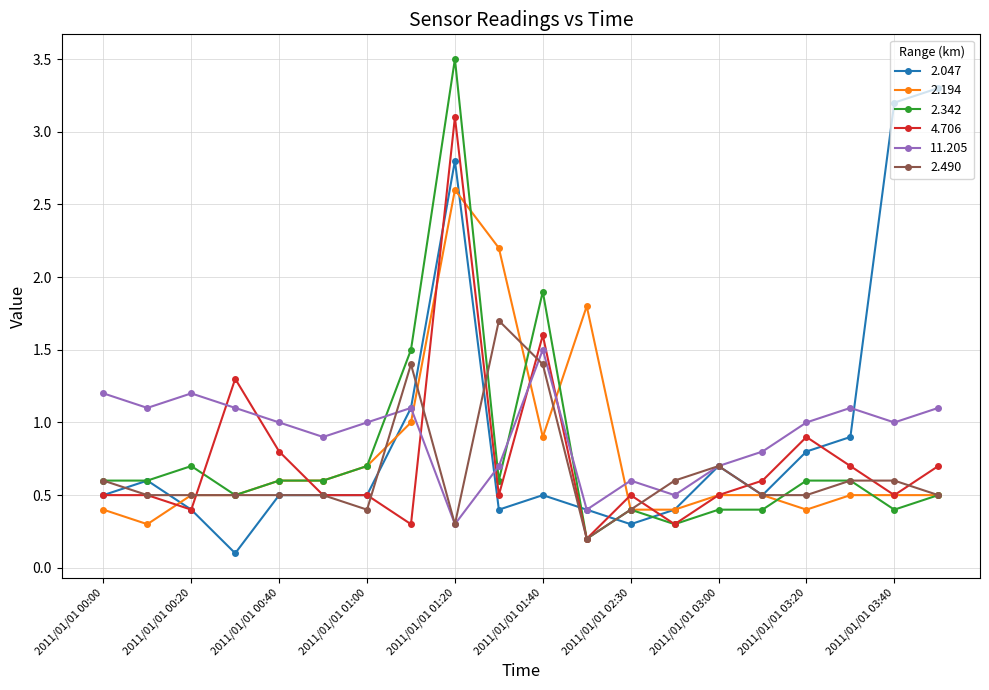

True or false: 2.490 has more than 0 points higher than both neighbors.

True